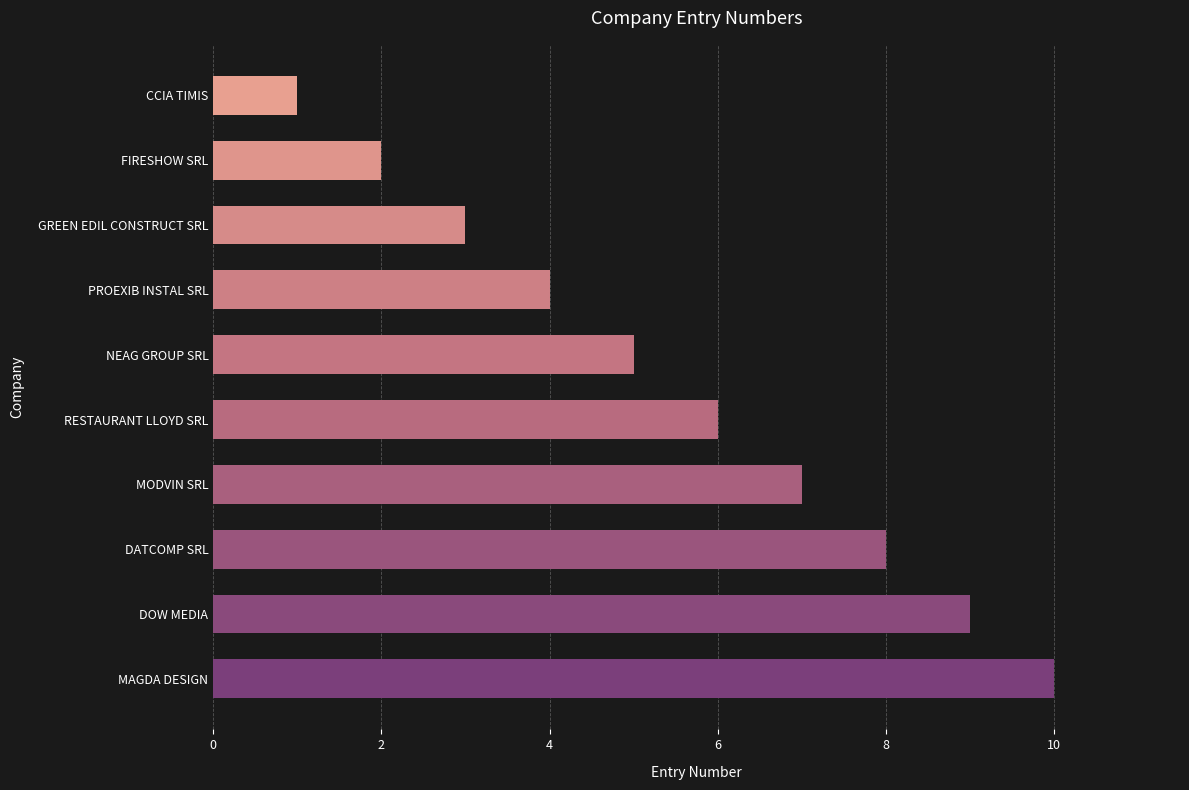

Count the values in the range 3 to 8.

6